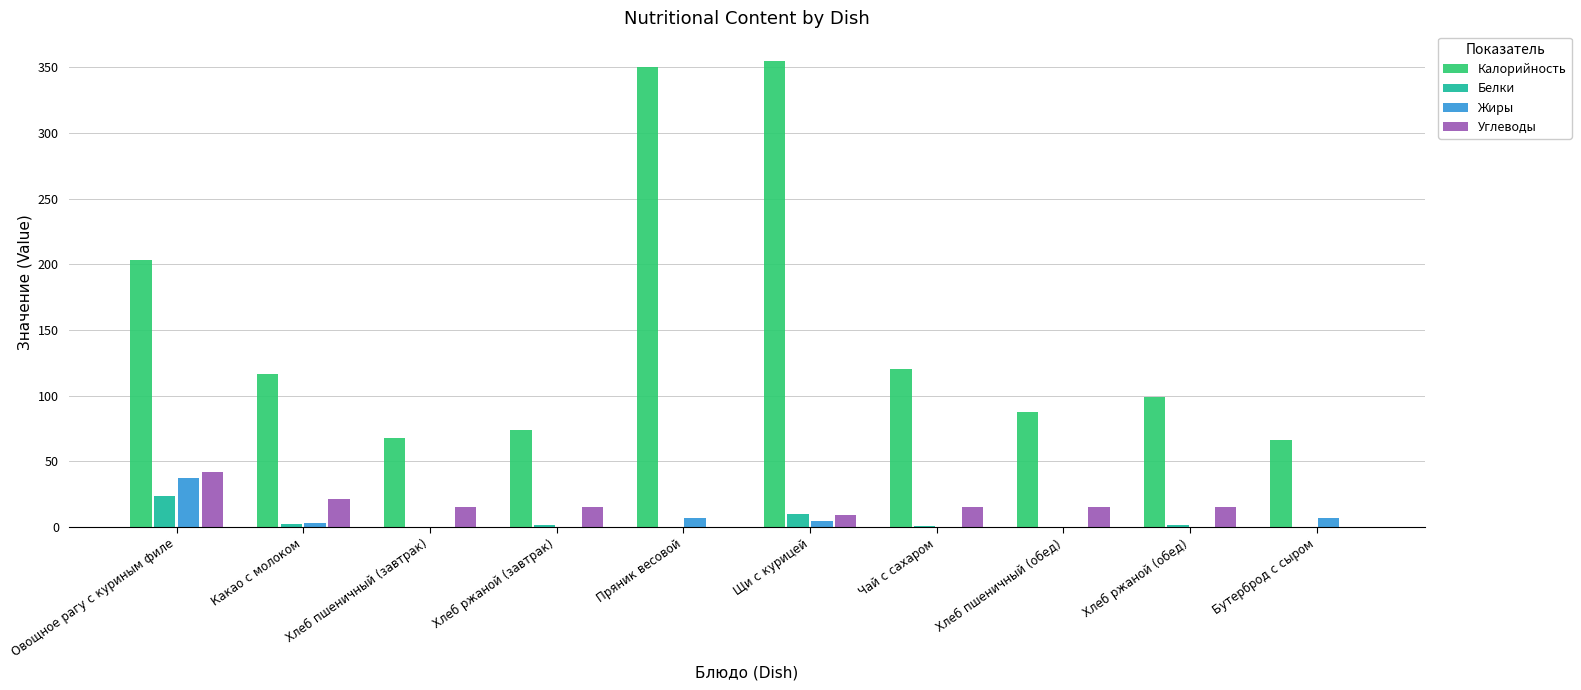

What is the spread (max minus min) of values at Чай с сахаром?

120.6